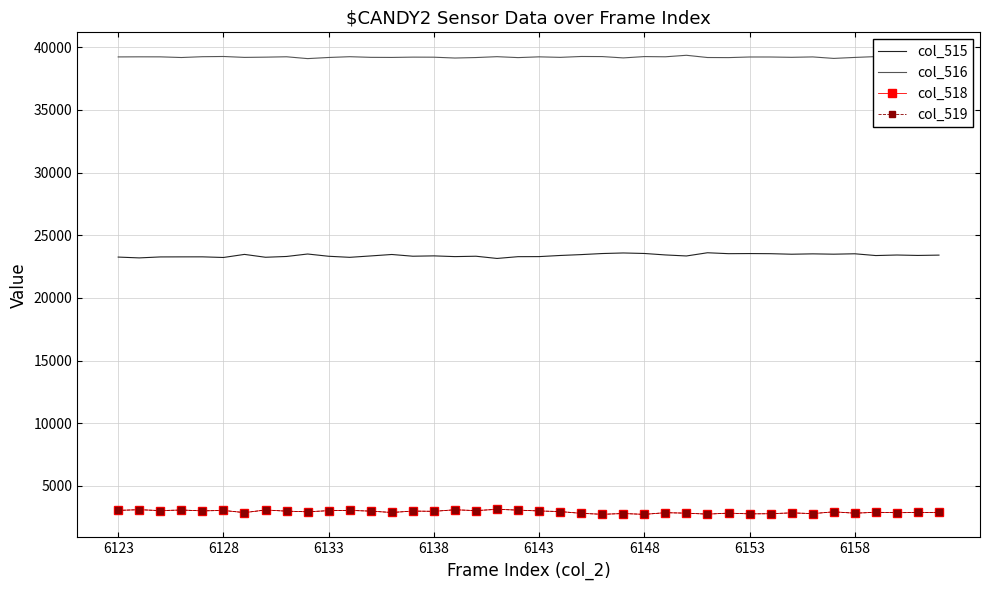

What is the difference between the second highest and minimum values in the col_516 series?

170